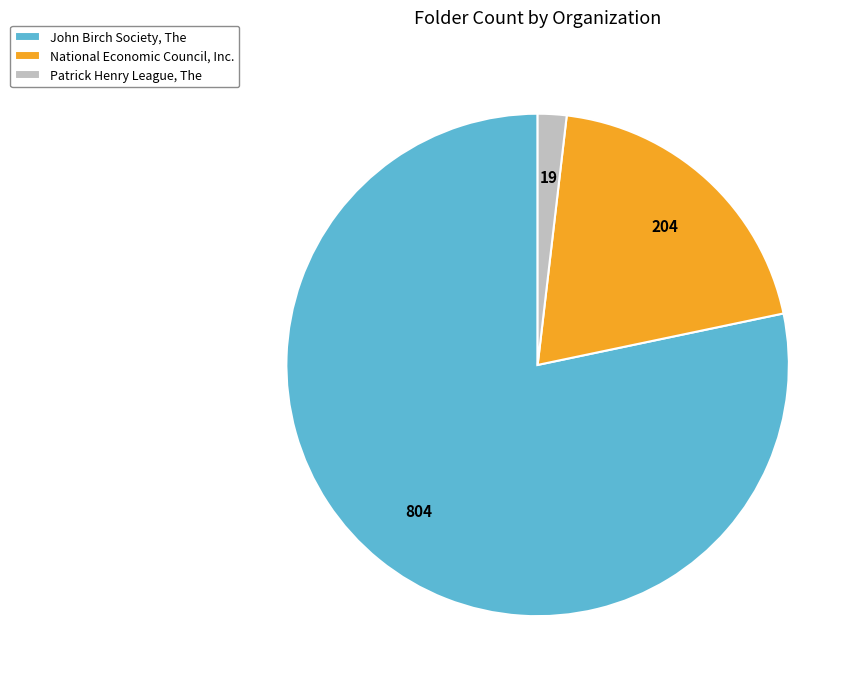

The National Economic Council, Inc. slice represents 20% of the pie. True or false?

True